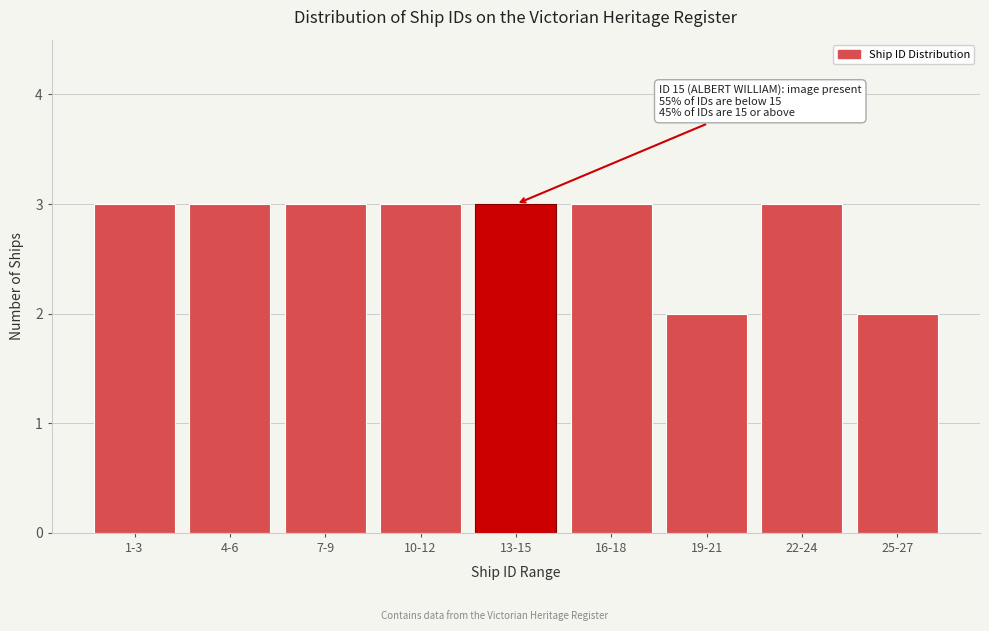

Reading right to left, transcribe all the data shown in this chart.

2	3	2	3	3	3	3	3	3